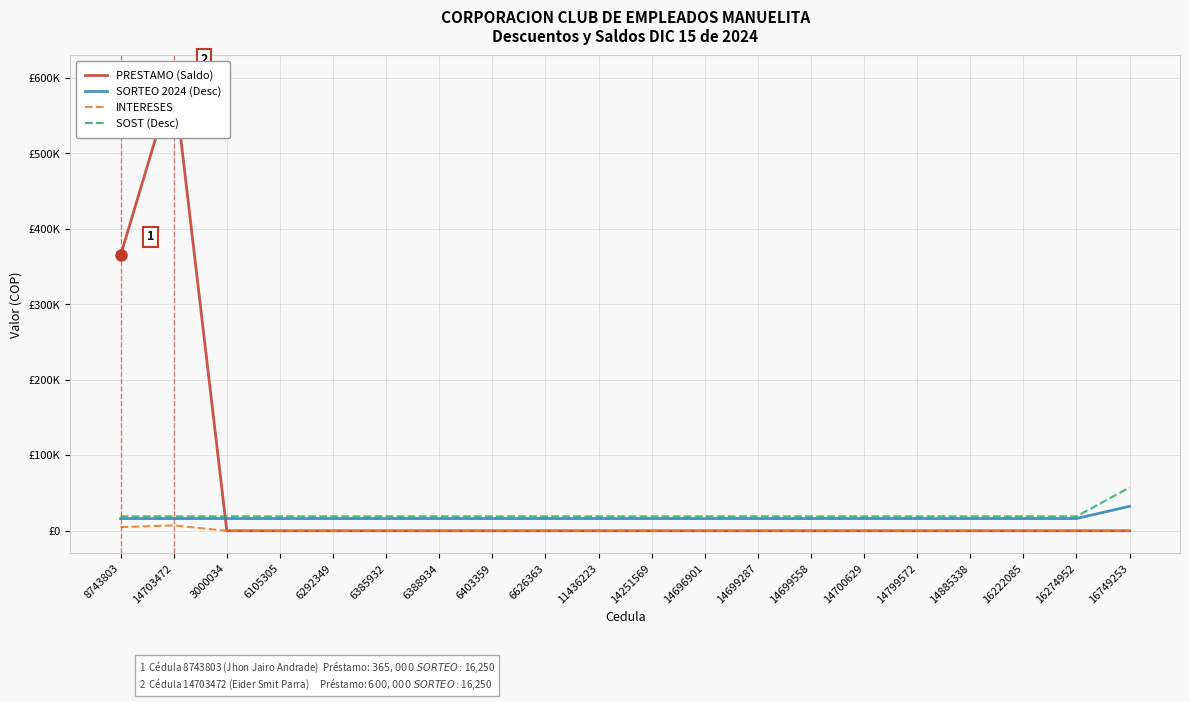

Rank the series by their maximum value, from lowest to highest.

INTERESES, SORTEO 2024 (Desc), SOST (Desc), PRESTAMO (Saldo)